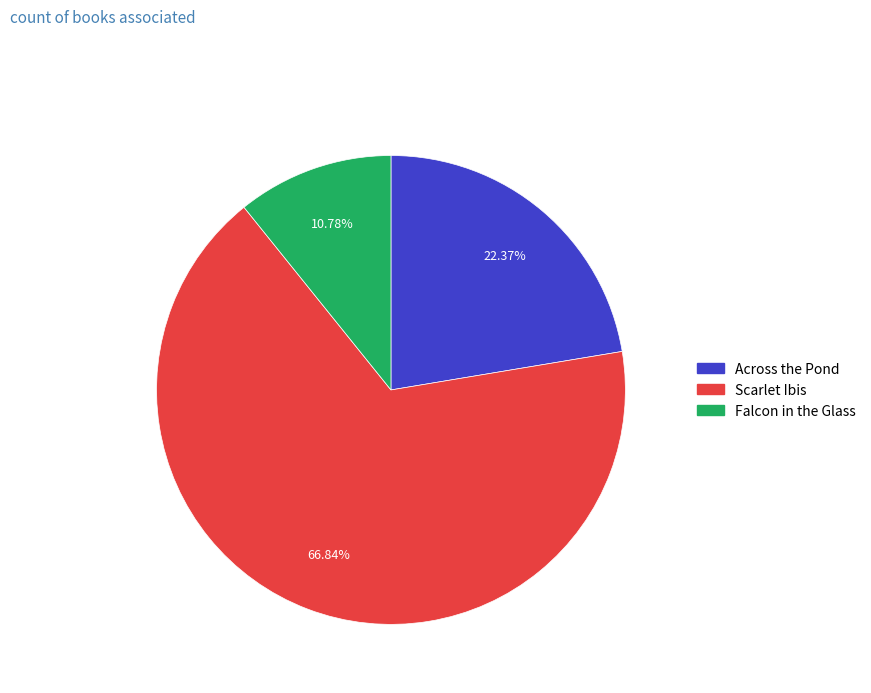

What percentage is NOT represented by Across the Pond?

77.6%